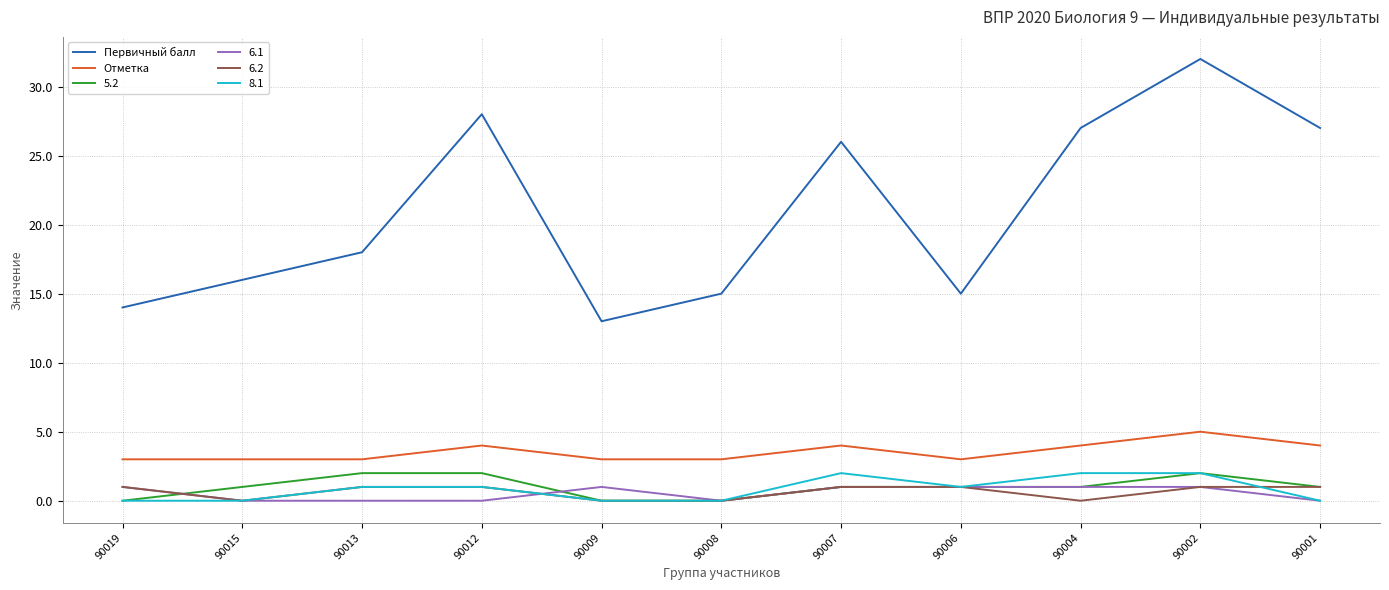

Is it true that Отметка equals 3 at 90009?

True